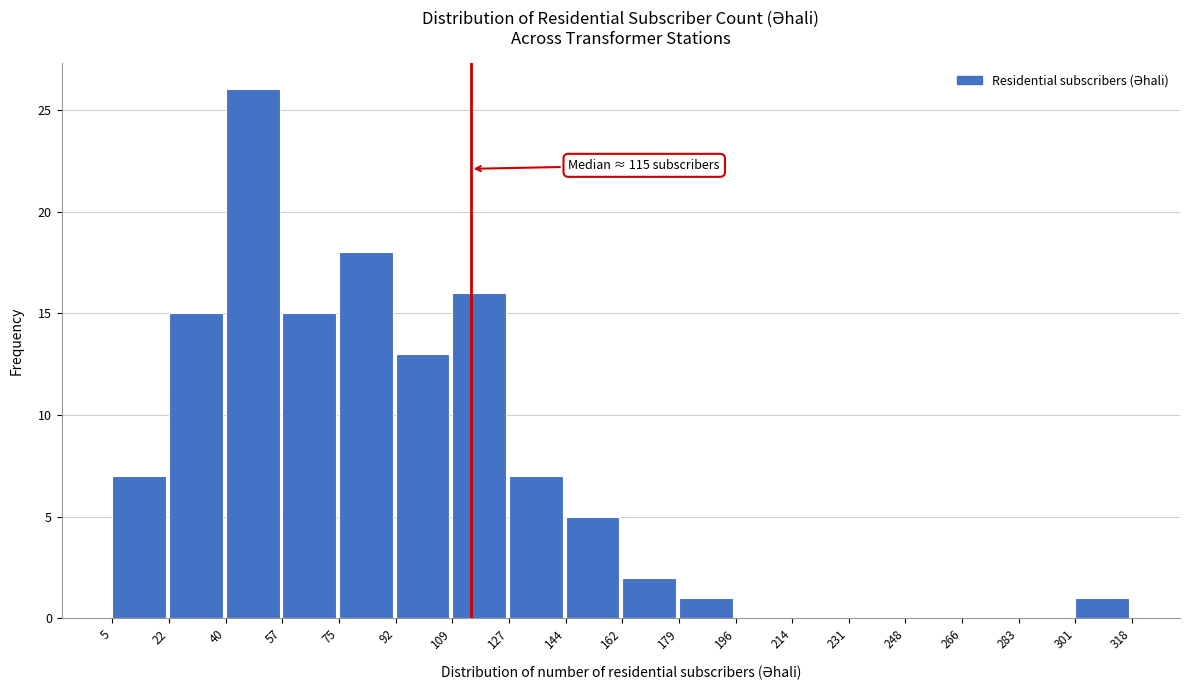

Over which range of the x-axis is the bar tallest?

40 to 57